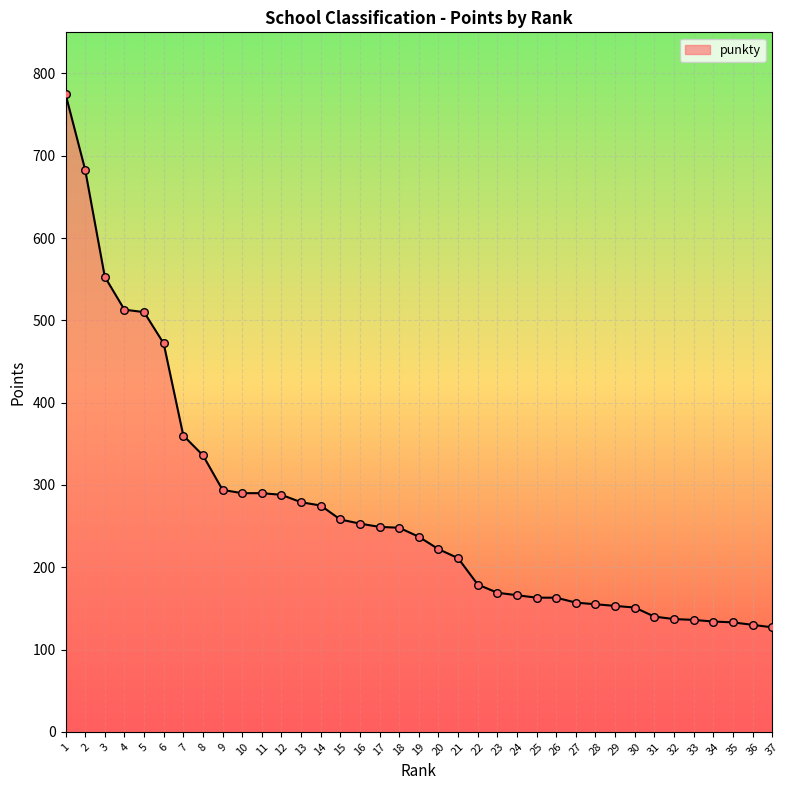

What is the change in value from 11 to 36?

-160